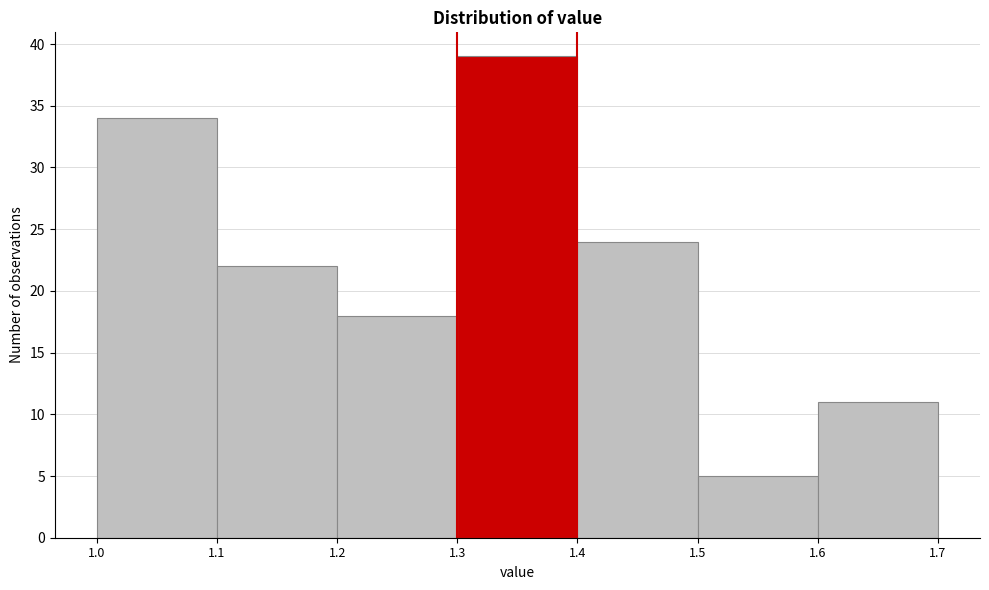

Which range on the x-axis has the tallest bar?

1.3 to 1.4